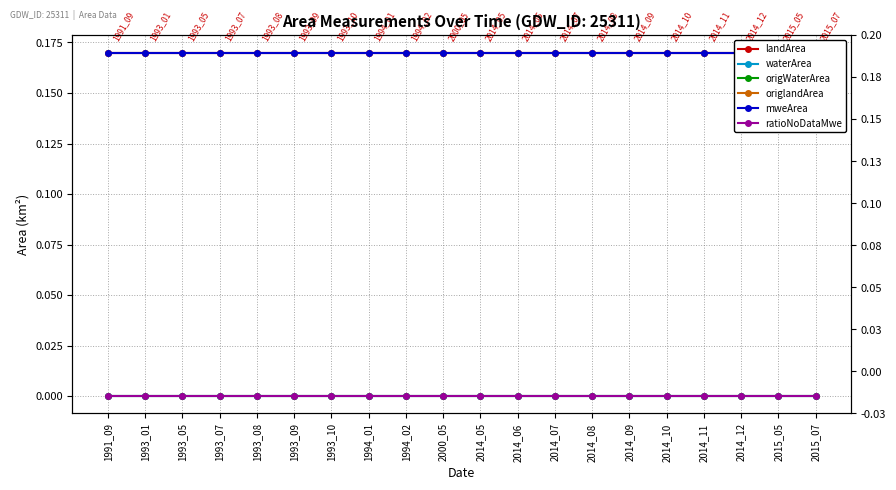

The value of waterArea at 2014_10 is 0.0. True or false?

True